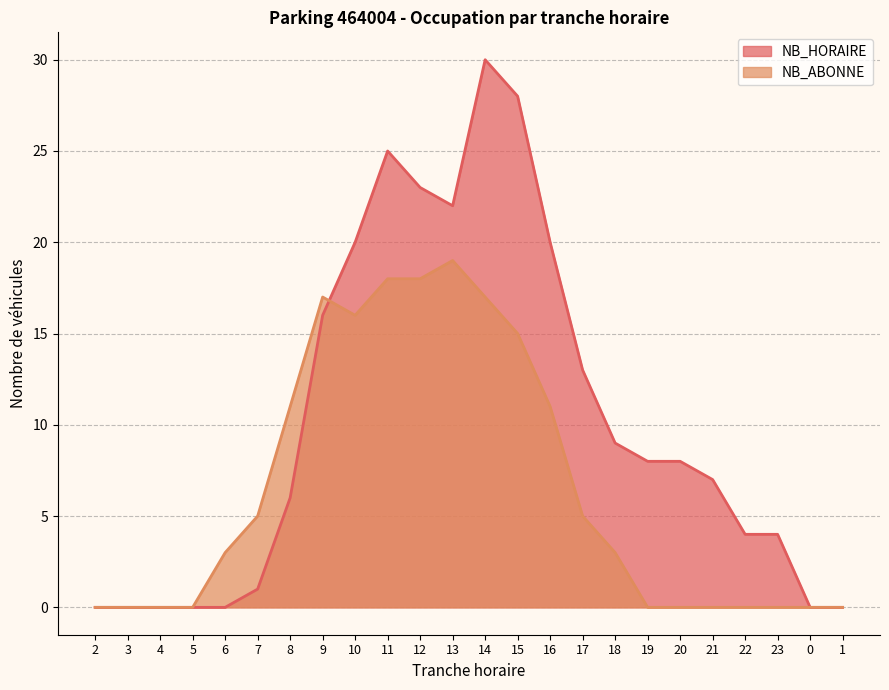

At which category does NB_HORAIRE reach its first local peak?

11